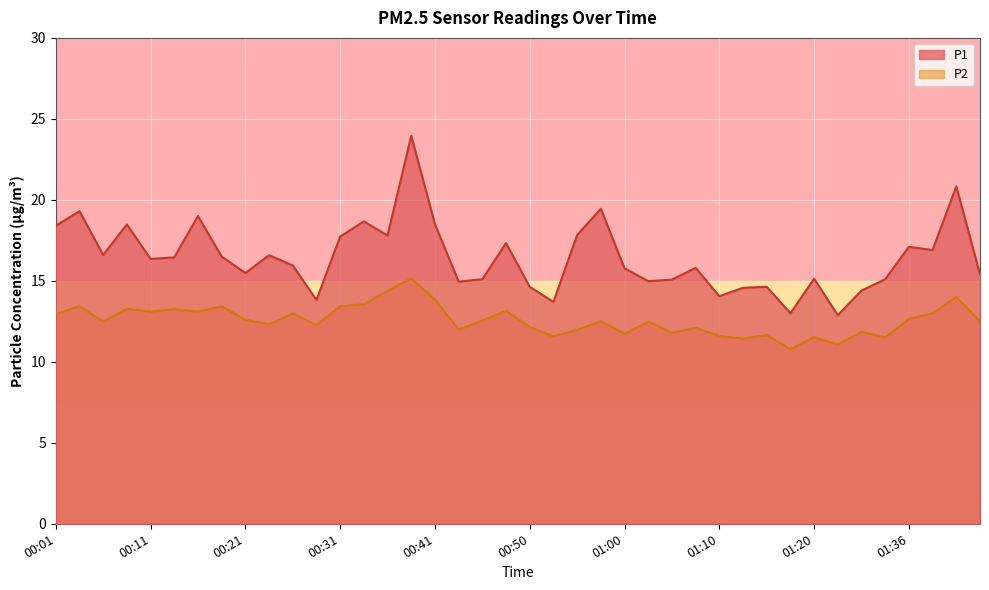

Reading left to right, extract all data points from this chart.

P1: 00:01=18.4	00:04=19.3	00:06=16.6	00:09=18.5	00:11=16.4	00:14=16.4	00:16=19.0	00:18=16.5	00:21=15.5	00:23=16.6	00:26=15.9	00:28=13.8	00:31=17.7	00:33=18.7	00:36=17.8	00:38=23.9	00:41=18.5	00:43=14.9	00:46=15.1	00:48=17.3	00:50=14.6	00:53=13.7	00:55=17.8	00:58=19.4	01:00=15.8	01:03=15.0	01:05=15.1	01:08=15.8	01:10=14.1	01:13=14.6	01:15=14.6	01:18=13.0	01:20=15.1	01:28=12.9	01:31=14.4	01:33=15.1	01:36=17.1	01:38=16.9	01:41=20.8	01:43=15.4
P2: 00:01=12.9	00:04=13.4	00:06=12.5	00:09=13.3	00:11=13.1	00:14=13.2	00:16=13.1	00:18=13.4	00:21=12.6	00:23=12.3	00:26=13.0	00:28=12.3	00:31=13.4	00:33=13.6	00:36=14.4	00:38=15.2	00:41=13.8	00:43=12.0	00:46=12.6	00:48=13.2	00:50=12.2	00:53=11.6	00:55=12.0	00:58=12.5	01:00=11.7	01:03=12.5	01:05=11.8	01:08=12.1	01:10=11.6	01:13=11.4	01:15=11.7	01:18=10.8	01:20=11.5	01:28=11.1	01:31=11.8	01:33=11.5	01:36=12.7	01:38=13.0	01:41=14.0	01:43=12.5